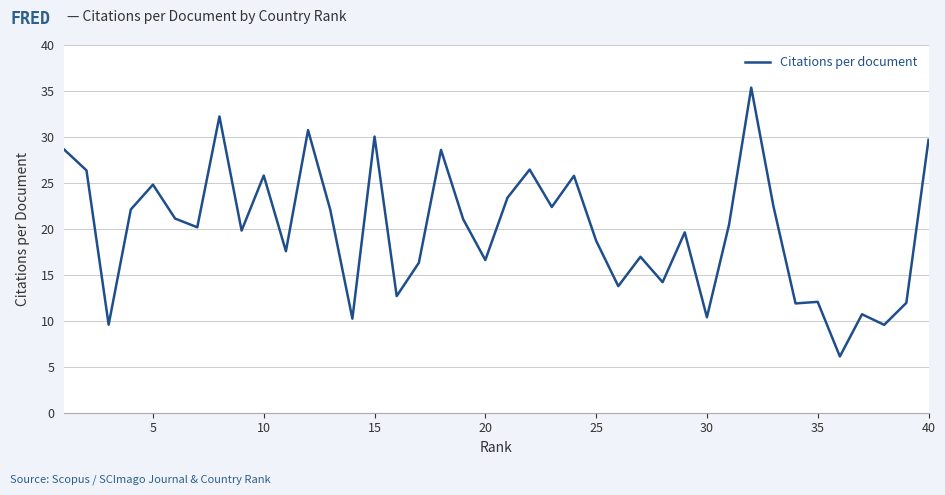

Does the chart display data point markers on the line(s)?

No